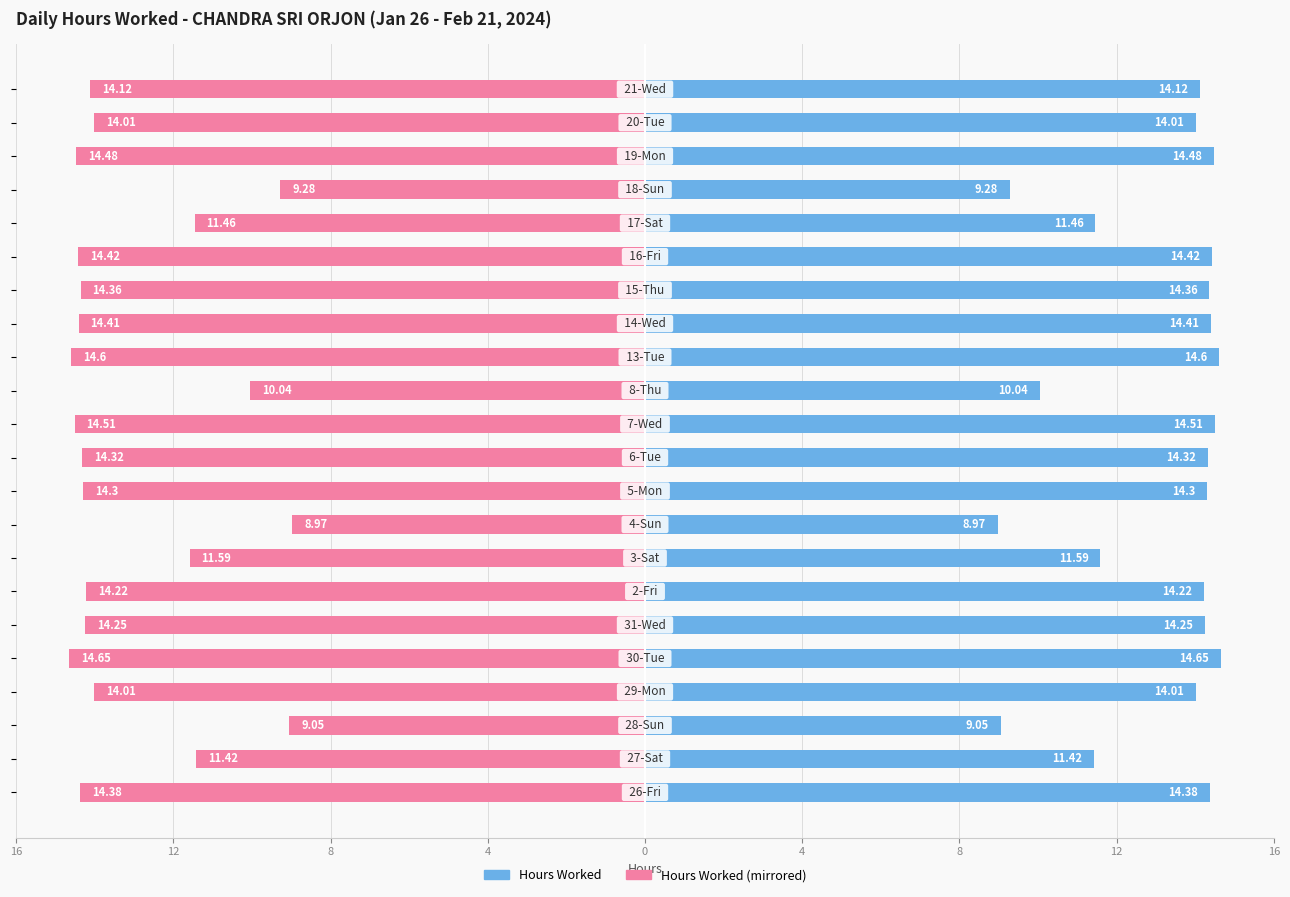

True or false: Stop Work (mirrored) has a value of -16.9 at 12.

False